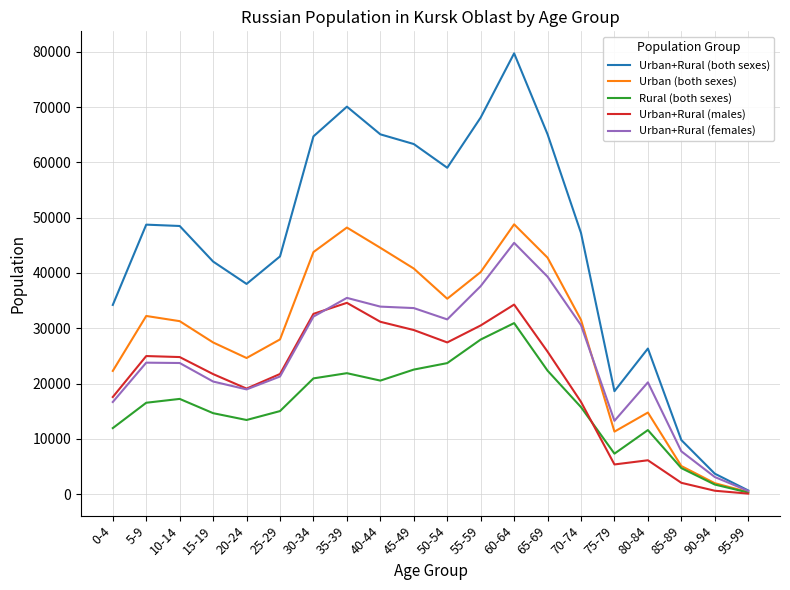

What is the minimum value shown in the chart?

82